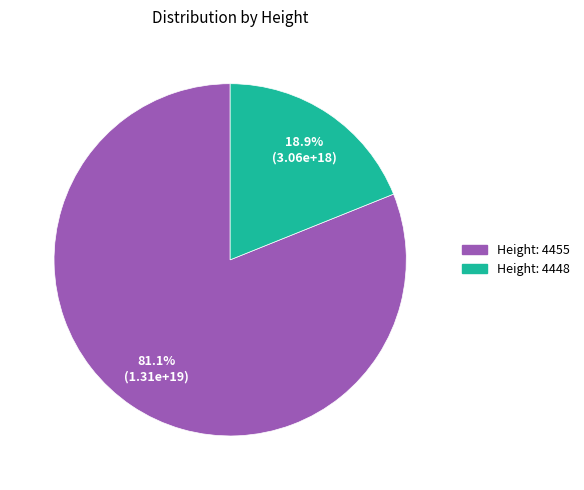

Is there a majority slice in this chart?

Yes